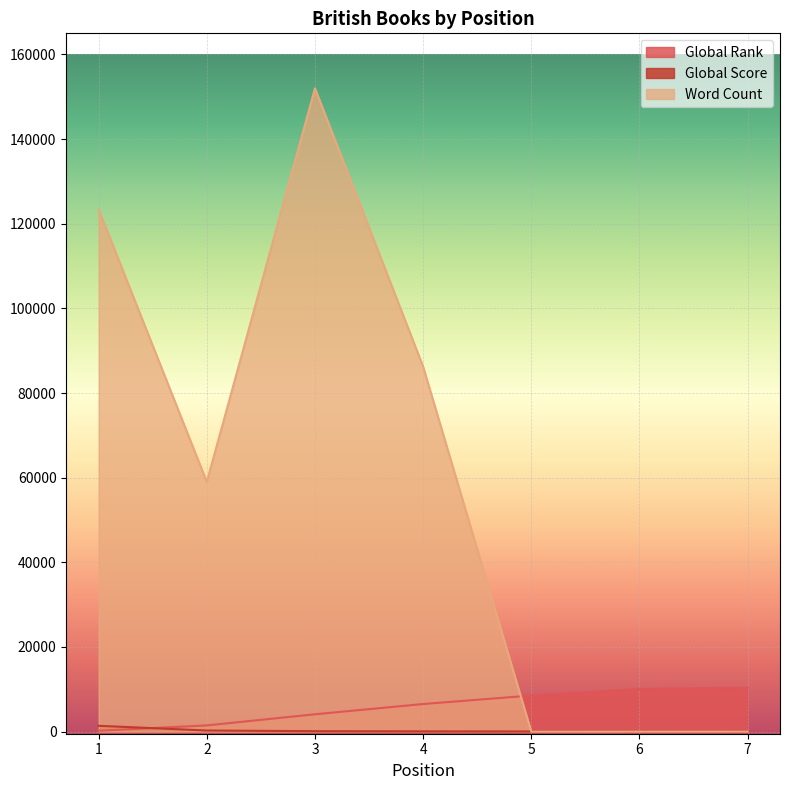

Which label corresponds to the largest value in the chart?

3